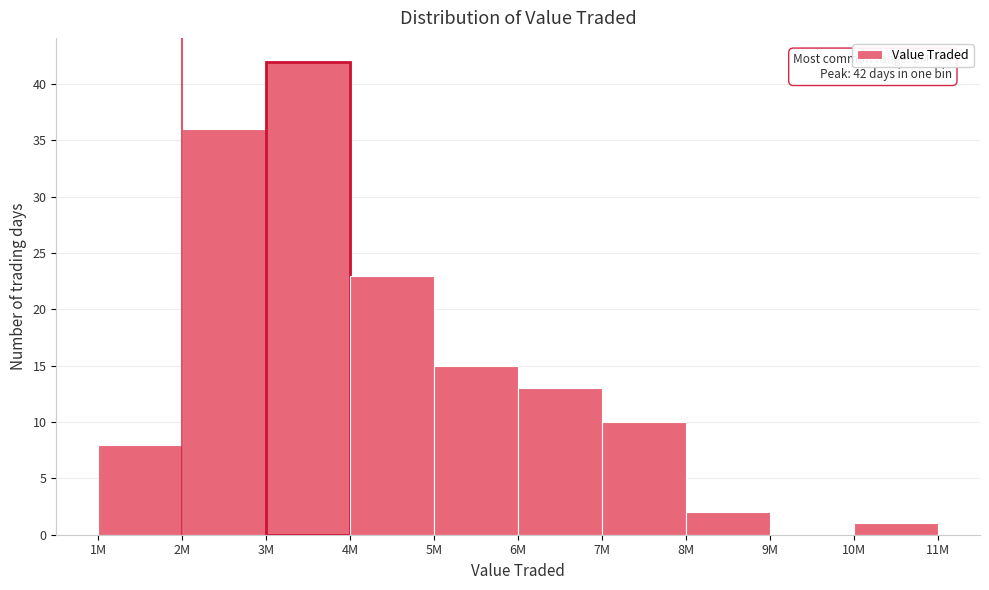

Reading left to right, transcribe all the data shown in this chart.

1M=8	2M=36	3M=42	4M=23	5M=15	6M=13	7M=10	8M=2	9M=0	10M=1